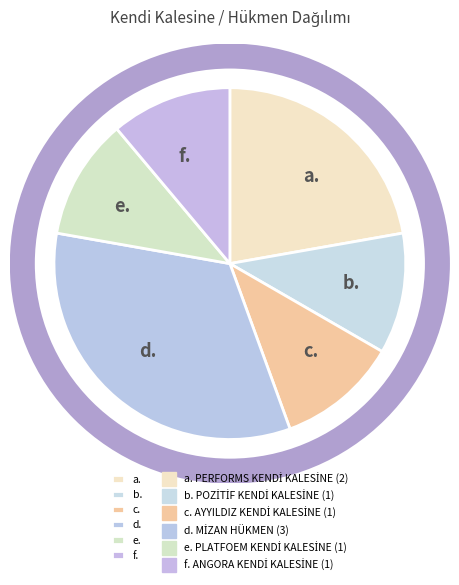

The a. slice represents 10% of the pie. True or false?

False